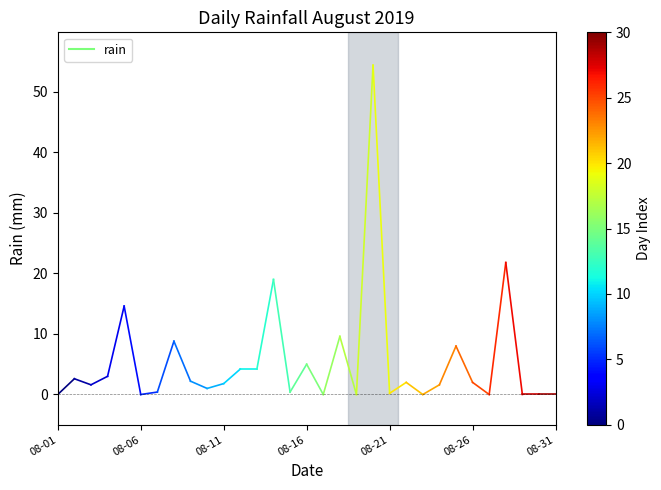

How many lines are shown in the chart?

1